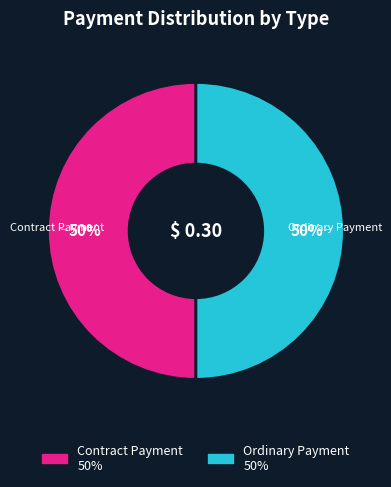

To the nearest percent, what percentage of the pie is Ordinary Payment?

50%